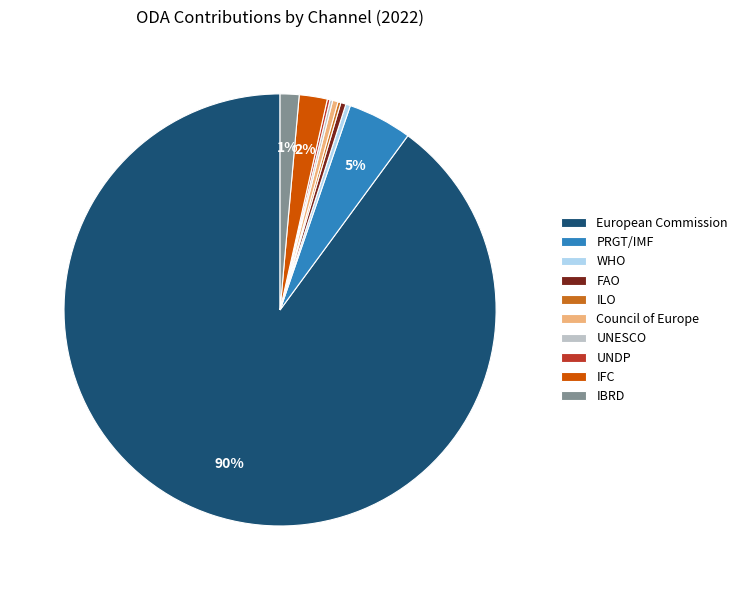

Is there any slice that represents more than half of the pie?

Yes